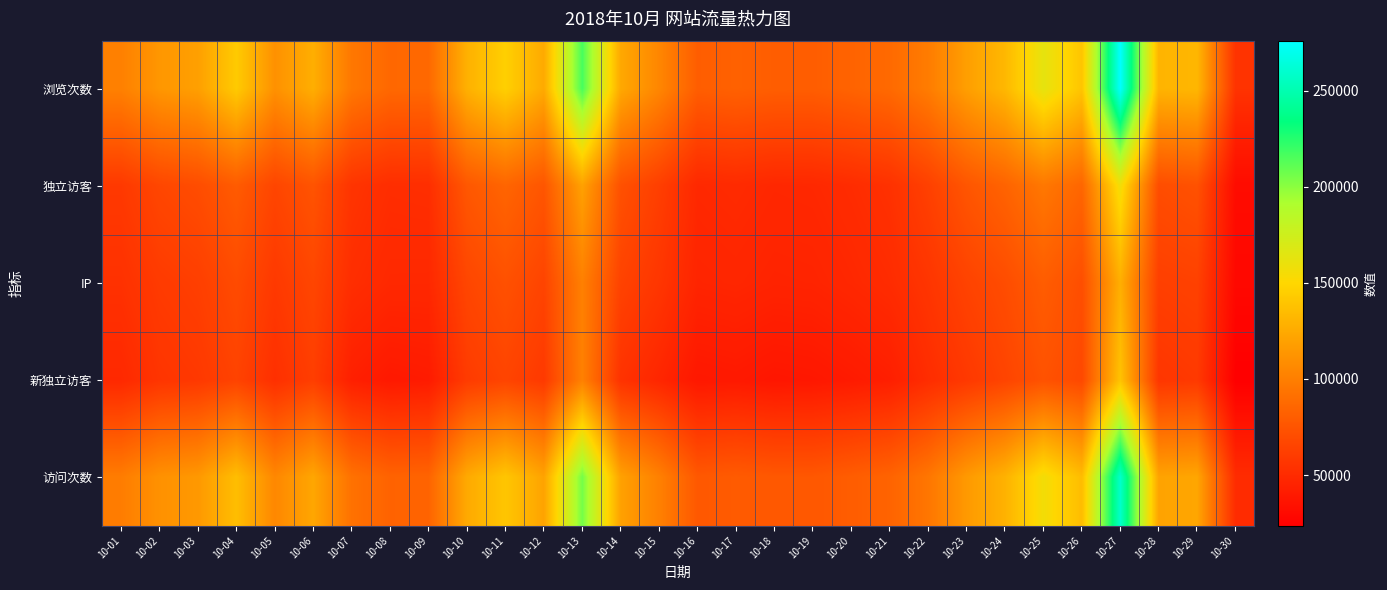

Reading left to right, transcribe all the data shown in this chart.

浏览次数: 10-01=101183	10-02=114053	10-03=118952	10-04=142908	10-05=110850	10-06=127283	10-07=95859	10-08=86674	10-09=87098	10-10=128615	10-11=145895	10-12=124830	10-13=216460	10-14=123926	10-15=104637	10-16=80655	10-17=82576	10-18=80660	10-19=80483	10-20=83867	10-21=87676	10-22=98760	10-23=118463	10-24=132492	10-25=163012	10-26=139801	10-27=276162	10-28=130349	10-29=132063	10-30=54812
独立访客: 10-01=58586	10-02=66818	10-03=70351	10-04=79090	10-05=66129	10-06=74497	10-07=55741	10-08=51554	10-09=52086	10-10=76772	10-11=84825	10-12=75707	10-13=120053	10-14=72885	10-15=62096	10-16=48590	10-17=49796	10-18=47924	10-19=48365	10-20=50742	10-21=53909	10-22=63052	10-23=75611	10-24=83797	10-25=95975	10-26=85369	10-27=156577	10-28=70538	10-29=73275	10-30=31172
IP: 10-01=53867	10-02=59724	10-03=62220	10-04=69503	10-05=58626	10-06=66388	10-07=51858	10-08=48490	10-09=48368	10-10=66481	10-11=72869	10-12=65351	10-13=100868	10-14=64428	10-15=56802	10-16=46166	10-17=47048	10-18=45515	10-19=45862	10-20=48001	10-21=50618	10-22=56327	10-23=64564	10-24=70320	10-25=79975	10-26=71385	10-27=127503	10-28=62377	10-29=63657	10-30=28829
新独立访客: 10-01=48631	10-02=56020	10-03=58304	10-04=64621	10-05=52932	10-06=61694	10-07=43139	10-08=39177	10-09=40452	10-10=59955	10-11=65395	10-12=58844	10-13=101190	10-14=54618	10-15=47201	10-16=38362	10-17=39235	10-18=37348	10-19=38121	10-20=40094	10-21=42667	10-22=51153	10-23=58319	10-24=65330	10-25=73647	10-26=67874	10-27=138716	10-28=56716	10-29=58807	10-30=23606
访问次数: 10-01=98945	10-02=111236	10-03=114870	10-04=135873	10-05=105313	10-06=122791	10-07=92276	10-08=83720	10-09=84226	10-10=124578	10-11=140377	10-12=121033	10-13=205684	10-14=120021	10-15=101159	10-16=77347	10-17=79074	10-18=77157	10-19=76903	10-20=80194	10-21=84102	10-22=95084	10-23=115589	10-24=129288	10-25=156260	10-26=135176	10-27=259020	10-28=121058	10-29=122469	10-30=50725